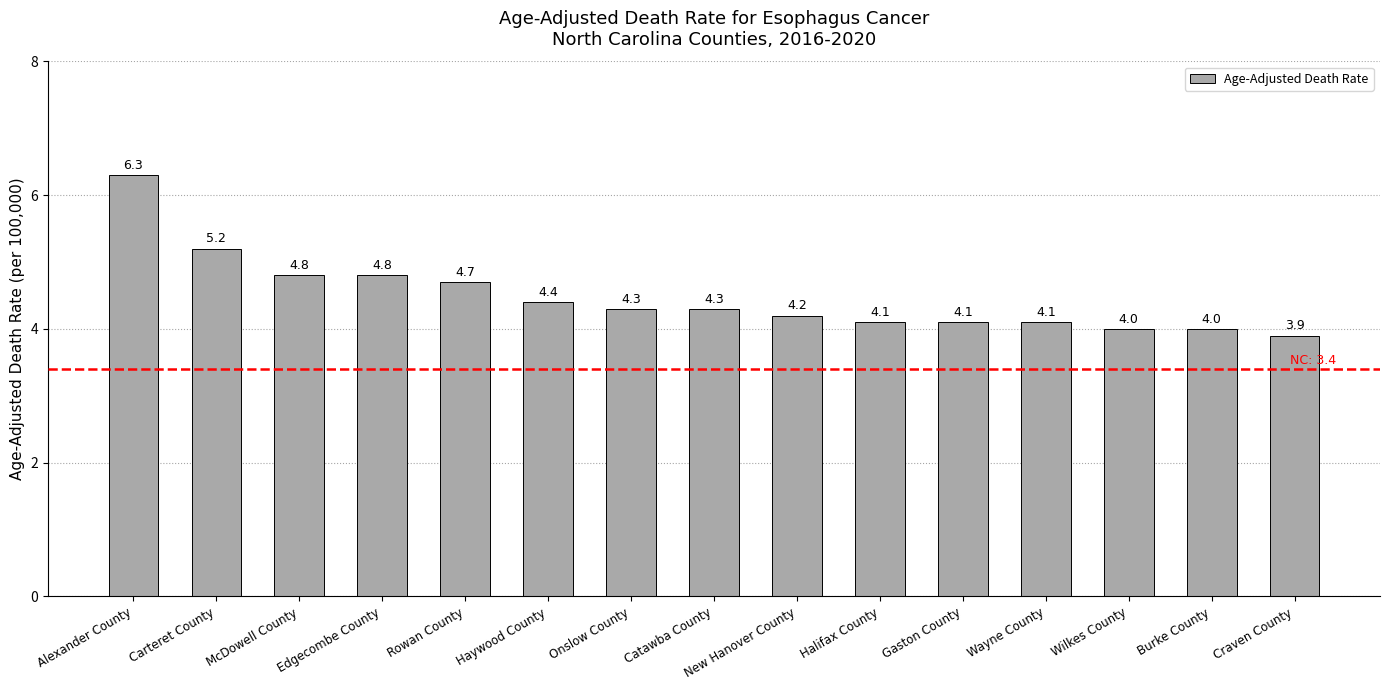

What is the value of the 7th bar from the left?

4.3